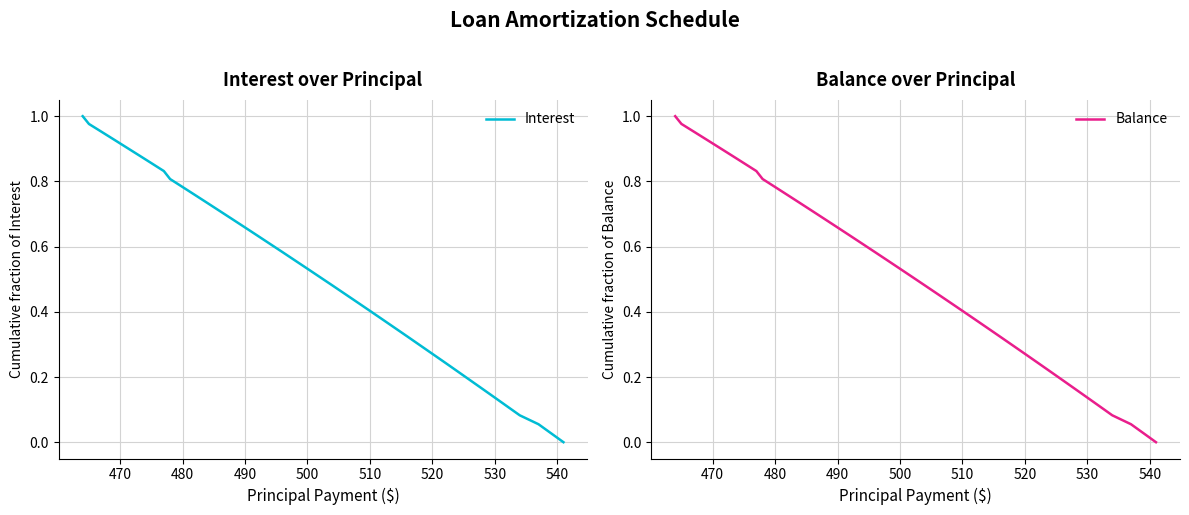

The Interest series shows 0.2 at 530. True or false?

False